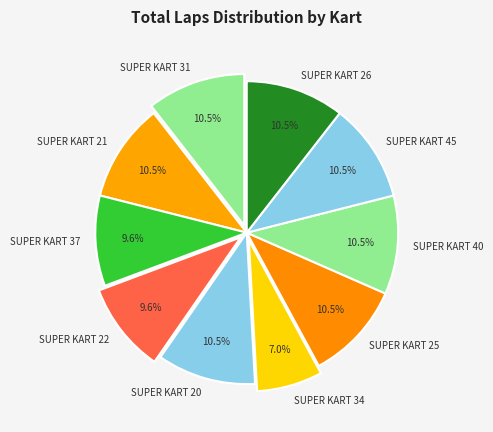

To the nearest percent, what is the difference between the largest and smallest slice percentages?

4%